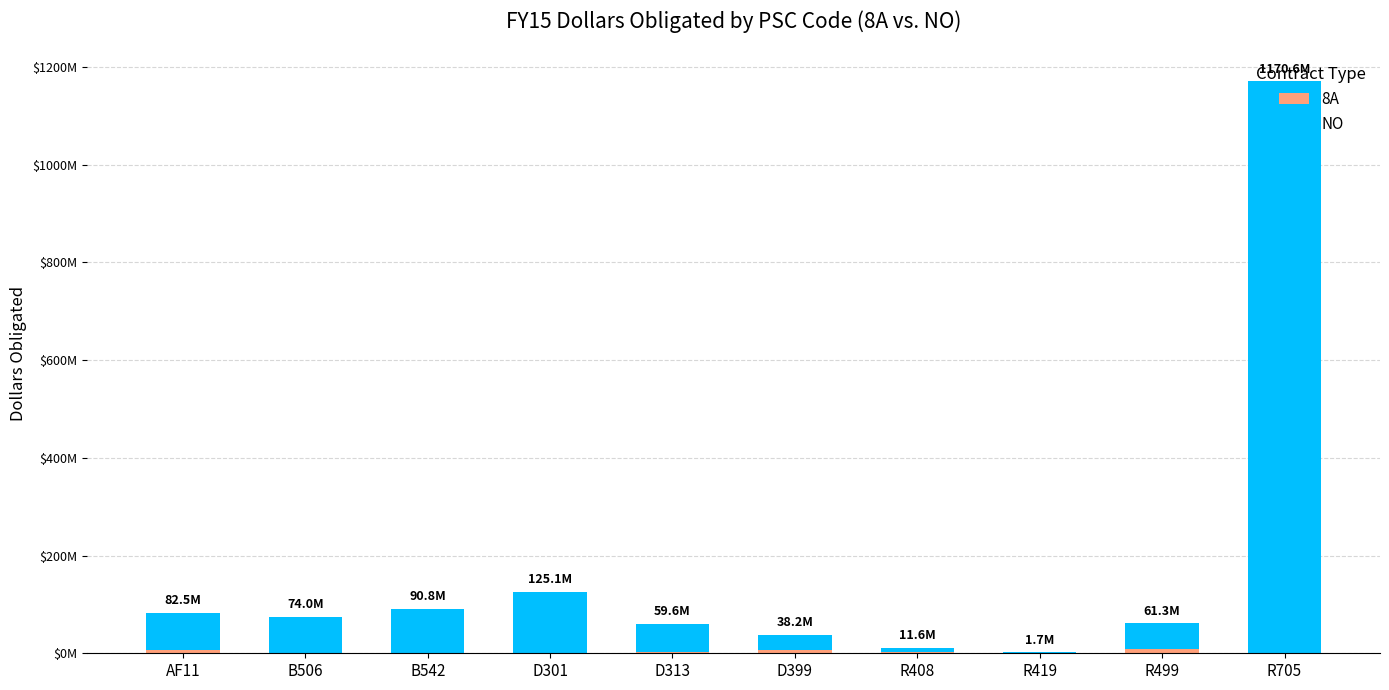

At which label is NO closest to 586097020?

D301